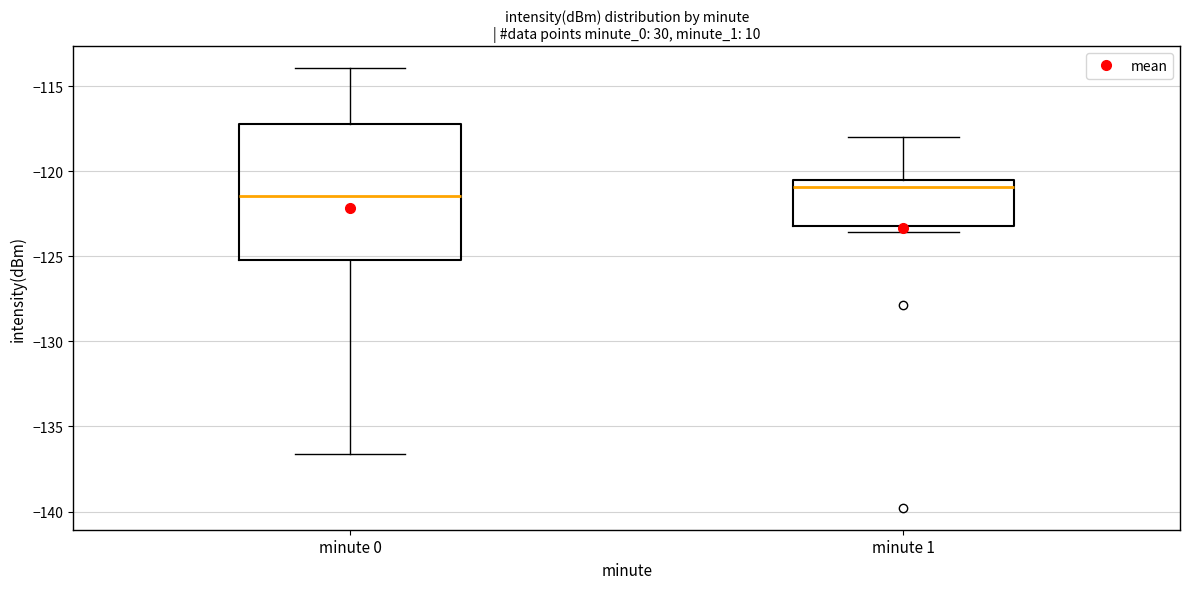

Comparing the boxes themselves (not the whiskers), which one is the tallest?

minute 0